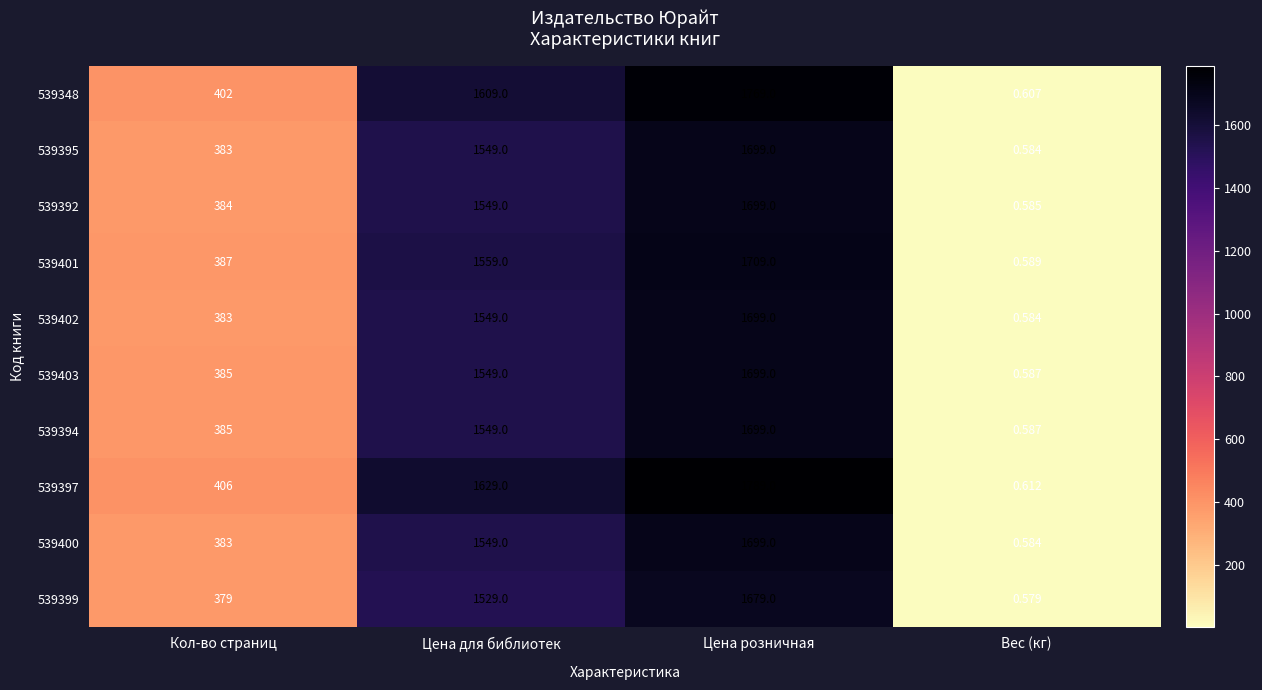

List the labels in order of 539402 value, smallest first.

Вес (кг), Кол-во страниц, Цена для библиотек, Цена розничная